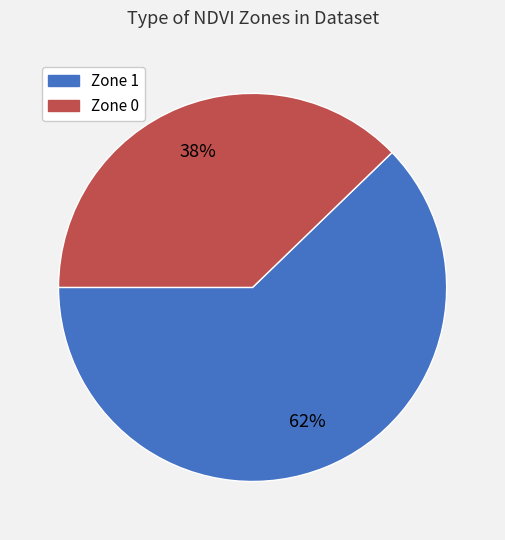

What is the largest slice in the pie chart?

Zone 1